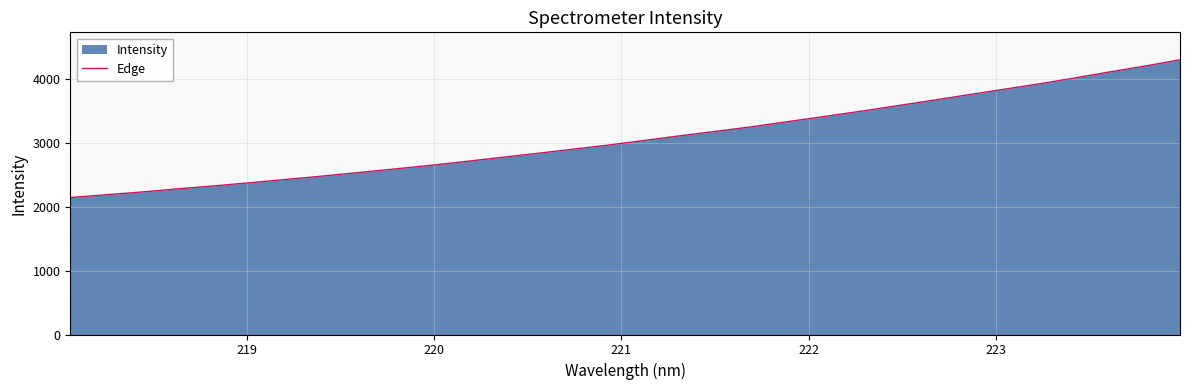

How many distinct data groups are displayed?

1